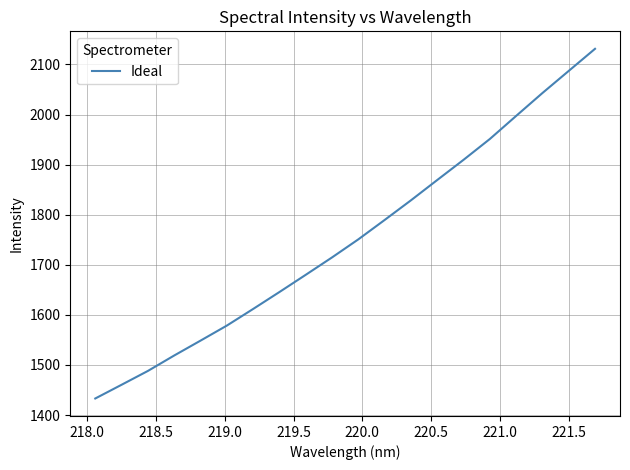

What is the greatest value displayed?

2131.2